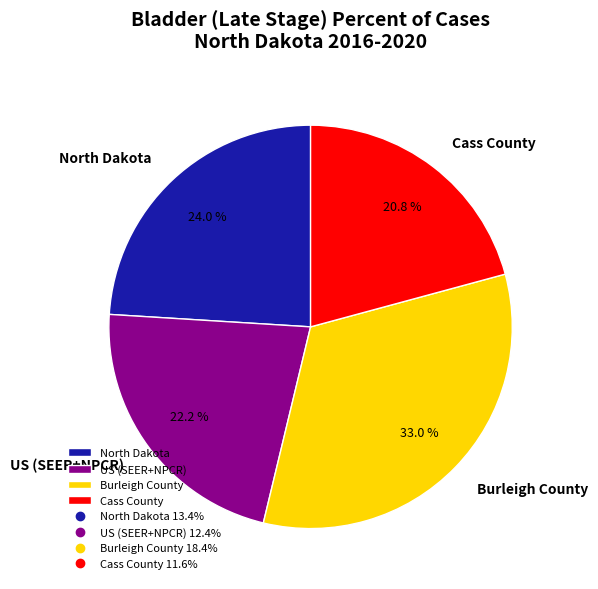

To the nearest percent, what percentage of the pie is North Dakota?

24%